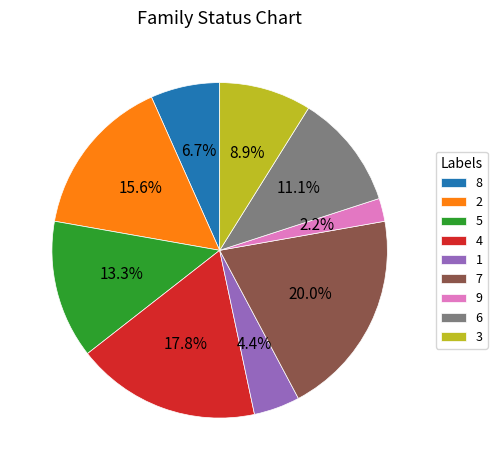

Combined, what portion of the pie is 5 and 2?

28.9%